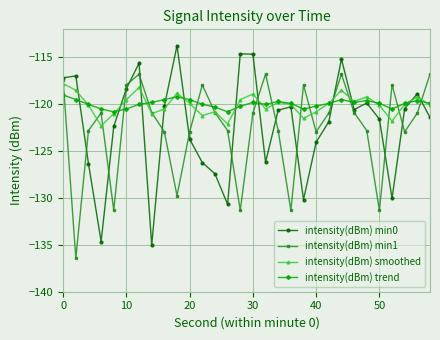

What are all the series names shown in the legend?

intensity(dBm) min0, intensity(dBm) min1, intensity(dBm) smoothed, intensity(dBm) trend